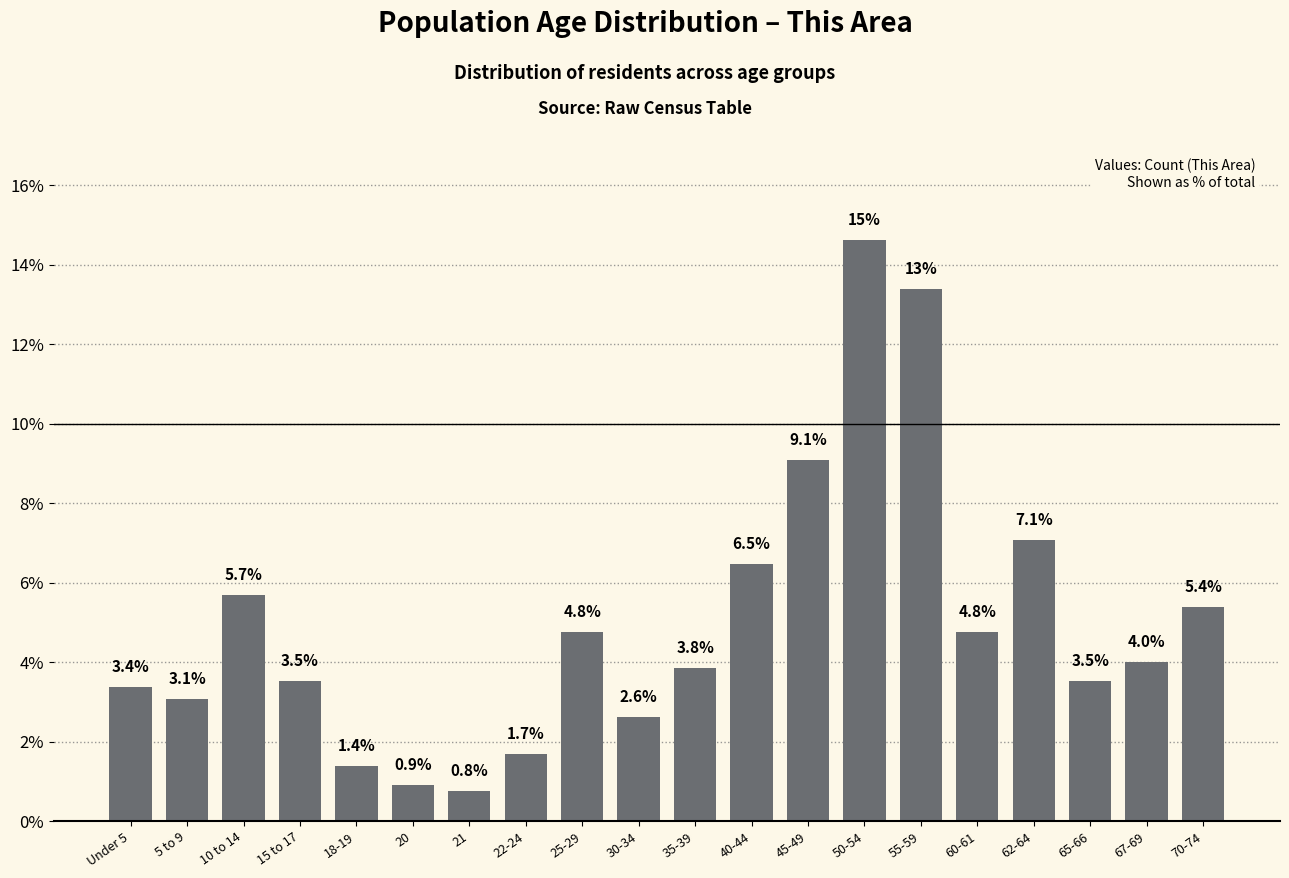

Reading left to right, what are all the values shown in this chart?

Under 5=3.4	5 to 9=3.1	10 to 14=5.7	15 to 17=3.5	18-19=1.4	20=0.9	21=0.8	22-24=1.7	25-29=4.8	30-34=2.6	35-39=3.8	40-44=6.5	45-49=9.1	50-54=14.6	55-59=13.4	60-61=4.8	62-64=7.1	65-66=3.5	67-69=4.0	70-74=5.4